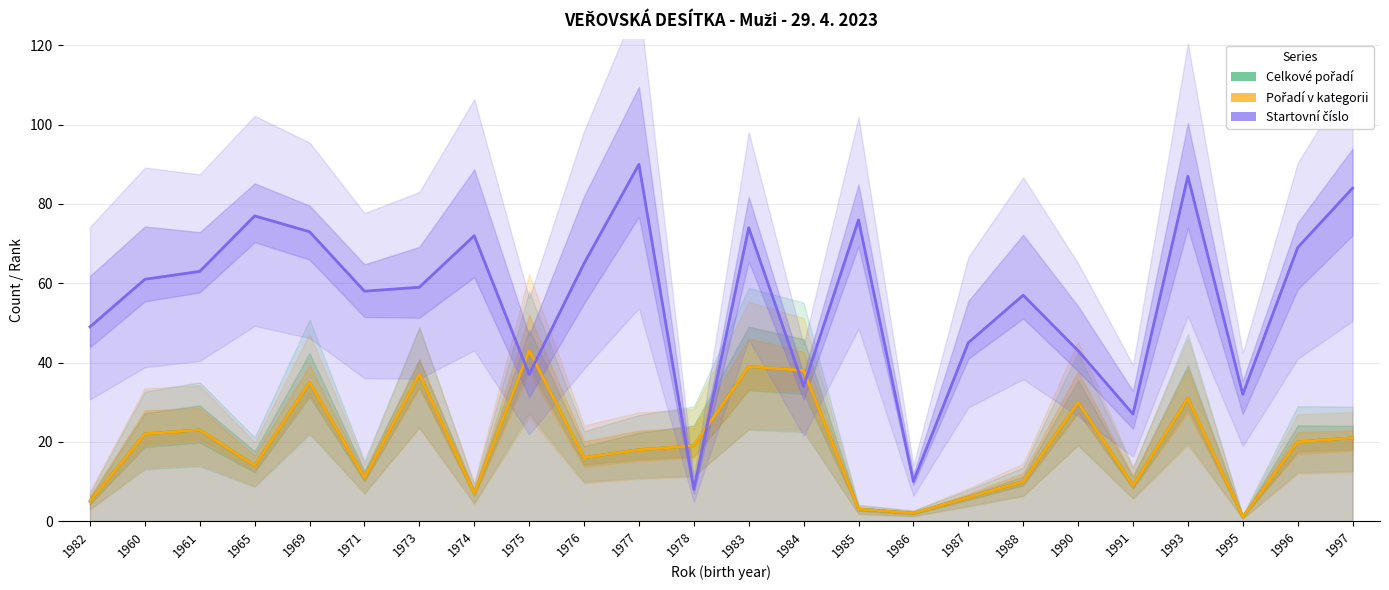

Between 1971 and 1977, which is larger?

1977